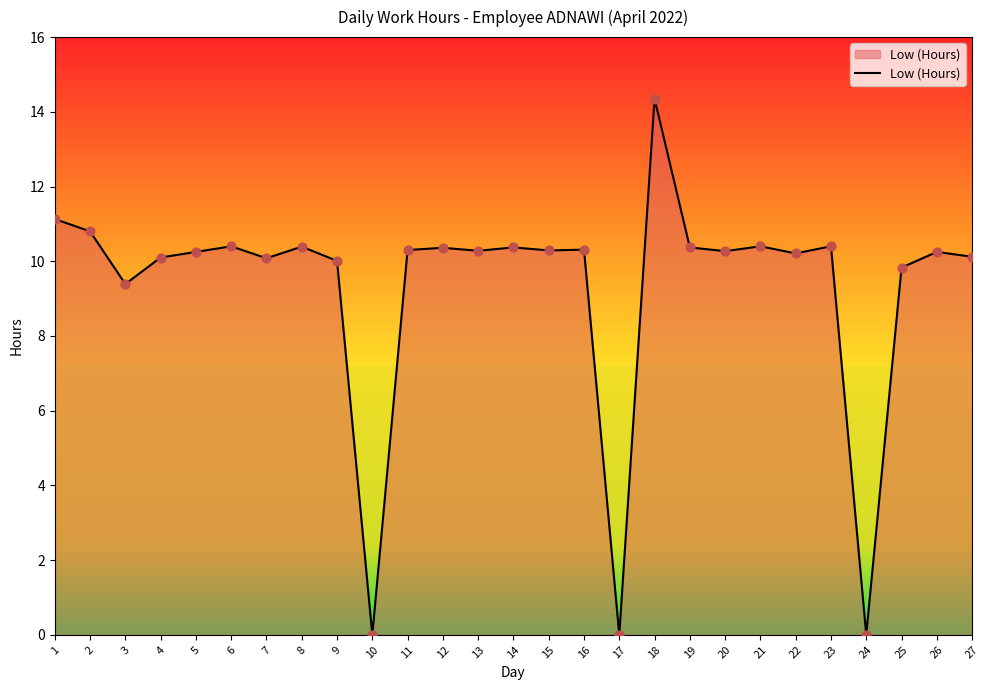

What is the ratio of the value at 13 to the value at 8?

1.0